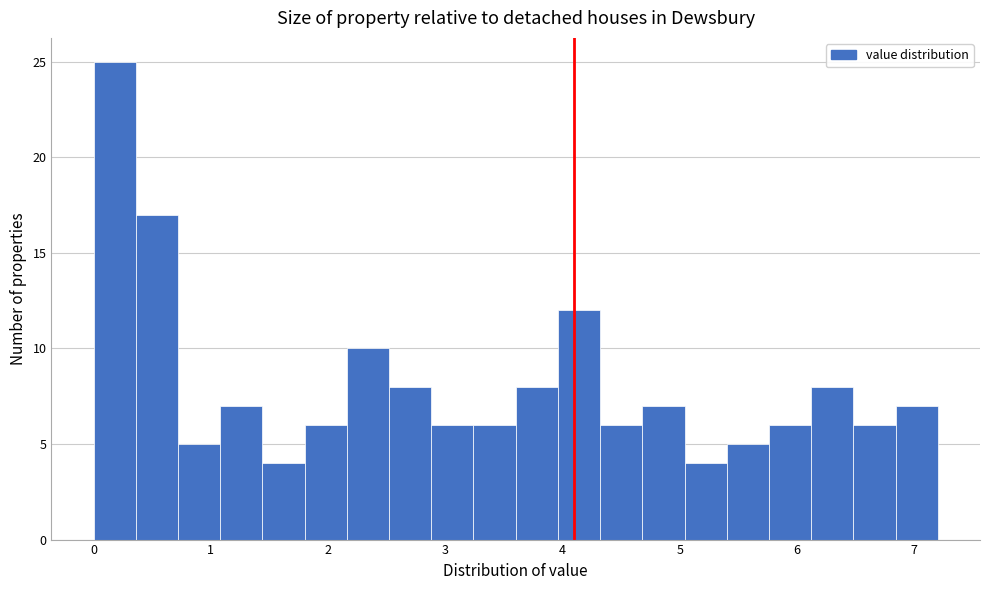

Read against the x-axis, roughly where is the centre of the tallest bar?

0.2